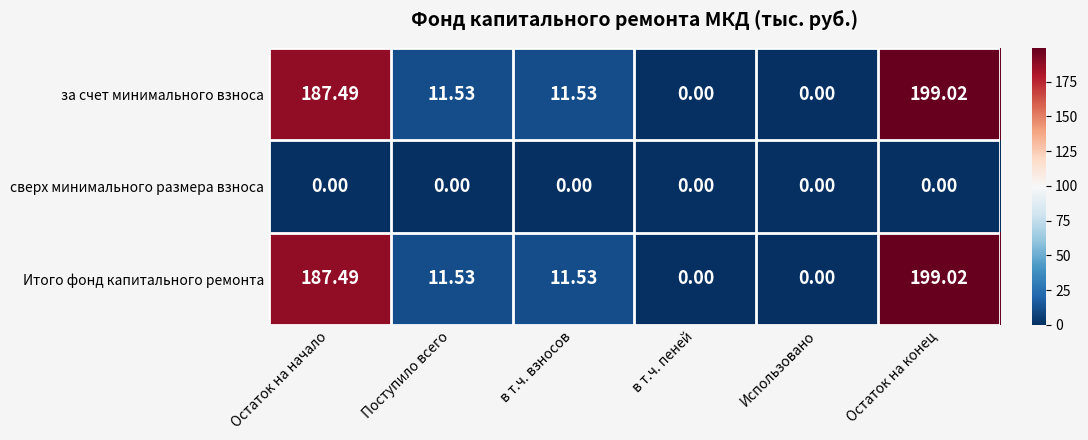

At which category is the sum across all series the highest?

Остаток на конец